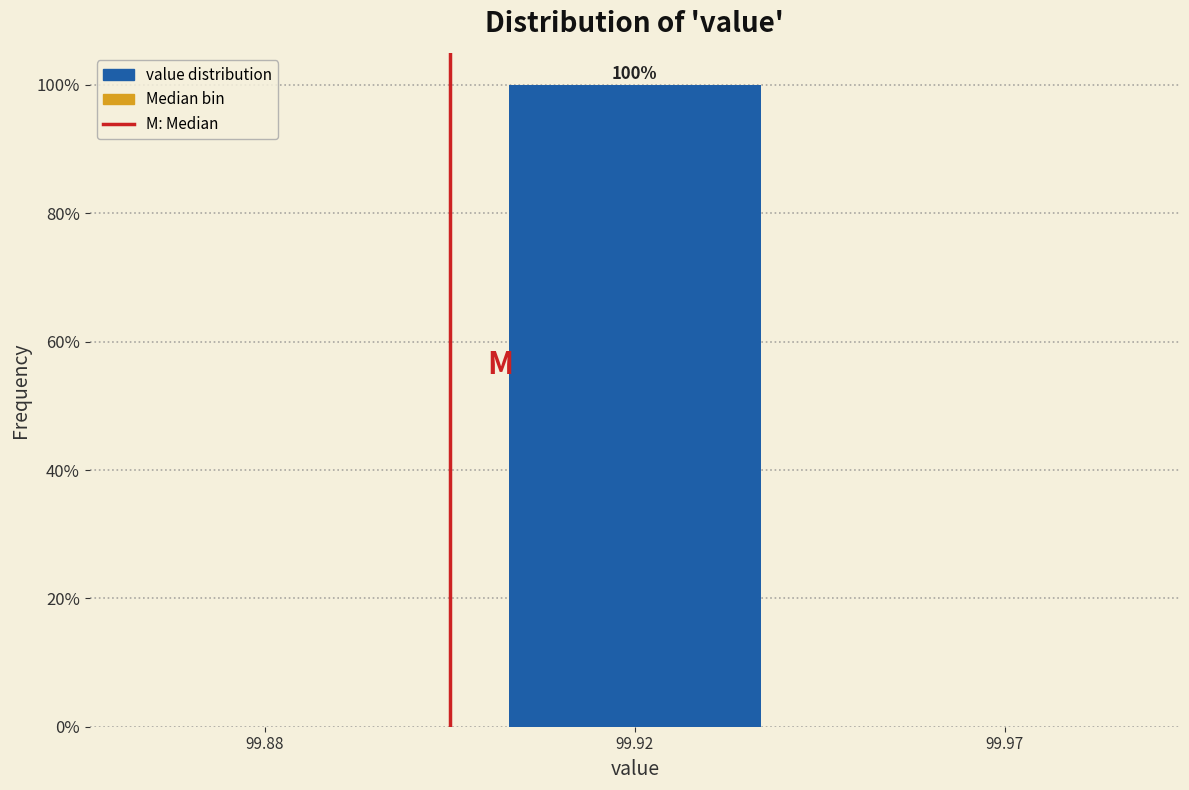

Reading right to left, transcribe all the data shown in this chart.

99.97=0	99.92=100	99.88=0